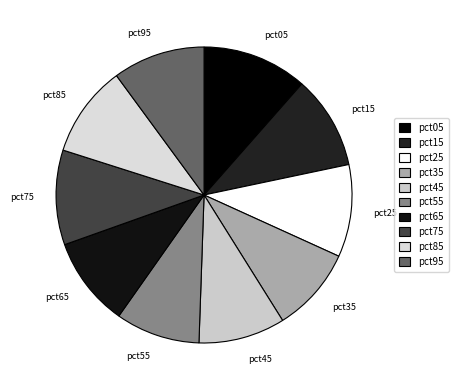

Is the sum of pct85 and pct75 greater than half?

No